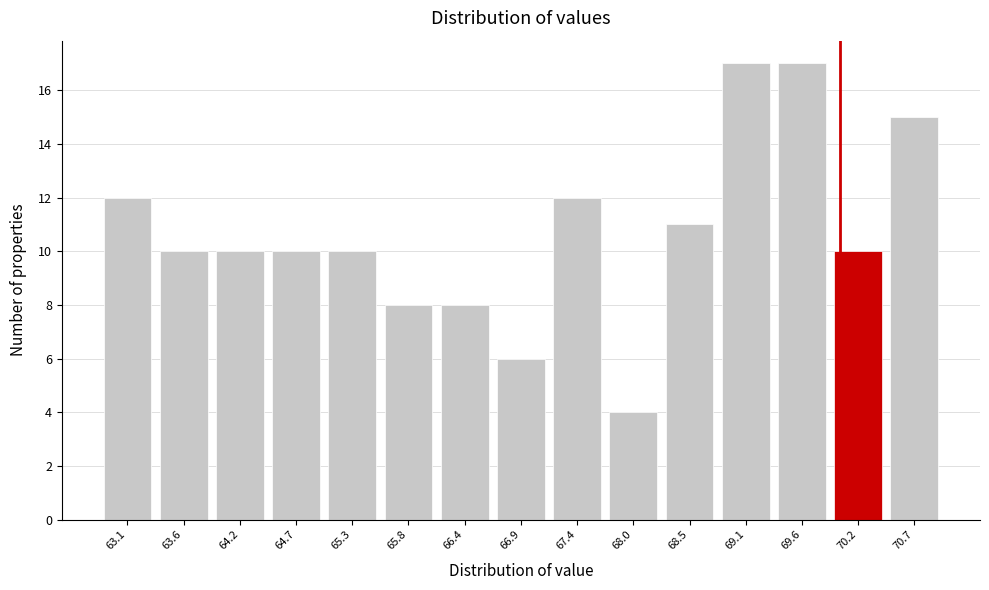

Reading left to right, list every bar in this chart as the range it spans on the x-axis followed by its height. Neither the bar edges nor the heights are printed on the chart, so give them approximately, as read against the axes.

62.8 to 63.4: 12
63.4 to 63.9: 10
63.9 to 64.5: 10
64.5 to 65.0: 10
65.0 to 65.5: 10
65.5 to 66.1: 8
66.1 to 66.6: 8
66.6 to 67.2: 6
67.2 to 67.7: 12
67.7 to 68.3: 4
68.3 to 68.8: 11
68.8 to 69.4: 17
69.4 to 69.9: 17
69.9 to 70.4: 10
70.4 to 71.0: 15